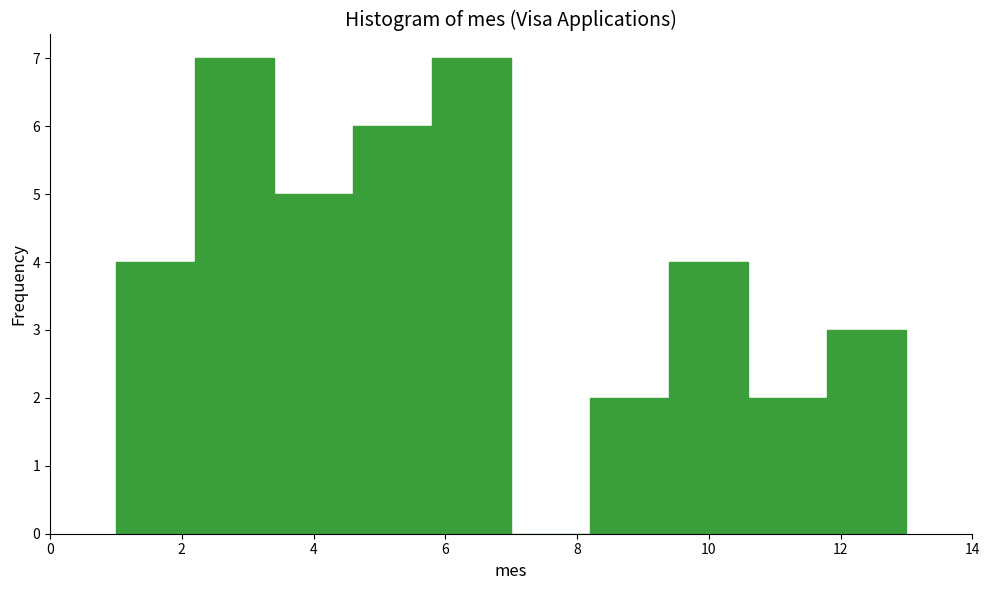

How tall is the bar that spans 2.2 to 3.4 on the x-axis? The values are not printed on the chart, so give them approximately, as read against the axis.

7